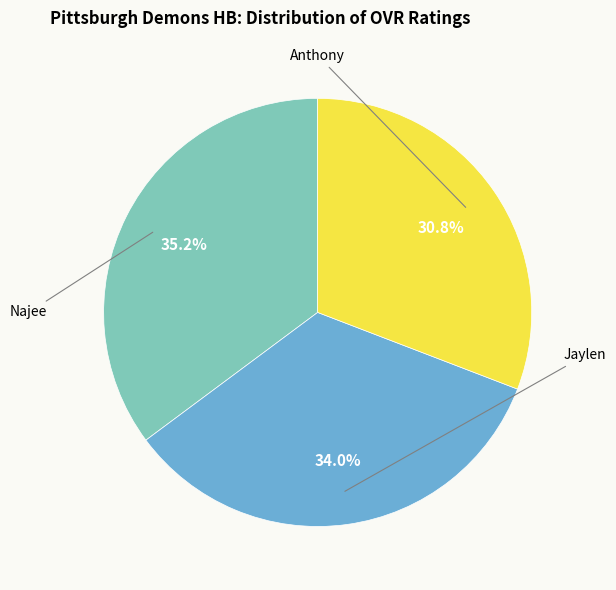

How many slices are in this pie chart?

3